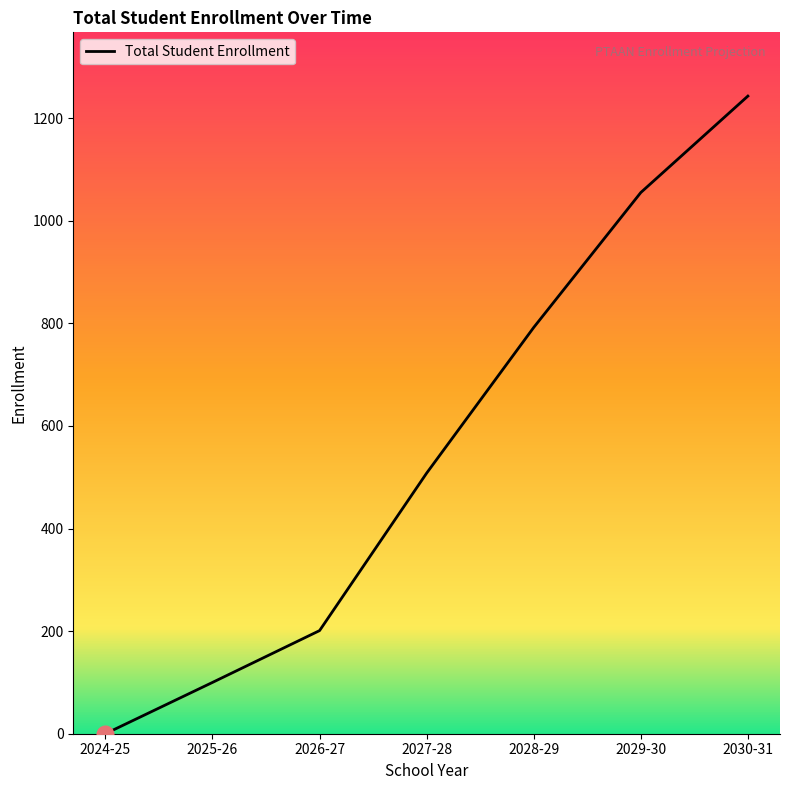

Reading right to left, what are all the values shown in this chart?

2030-31=1243	2029-30=1055	2028-29=792	2027-28=508	2026-27=201	2025-26=100	2024-25=0